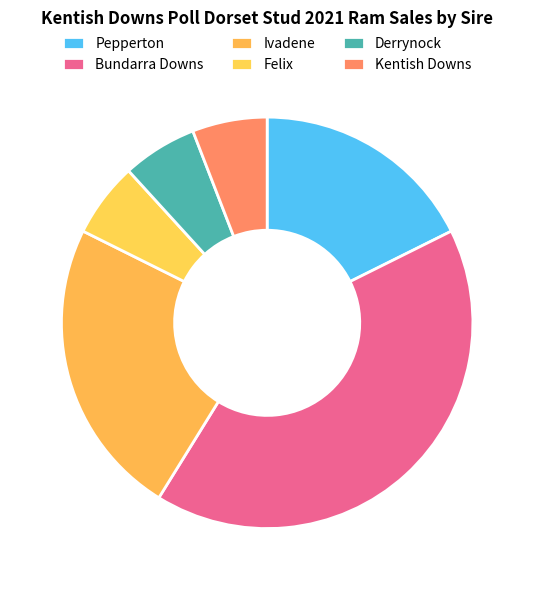

How many segments does this pie chart have?

6